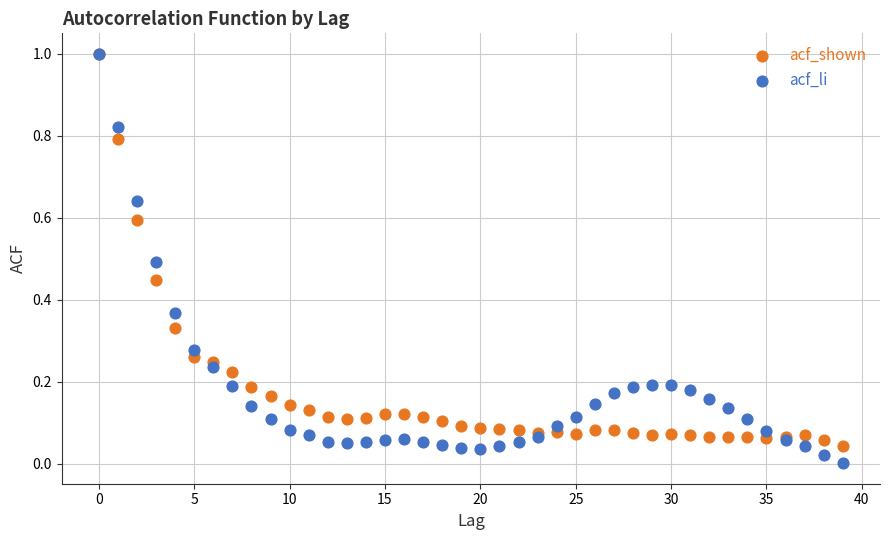

What are all the series names shown in the legend?

acf_shown, acf_li